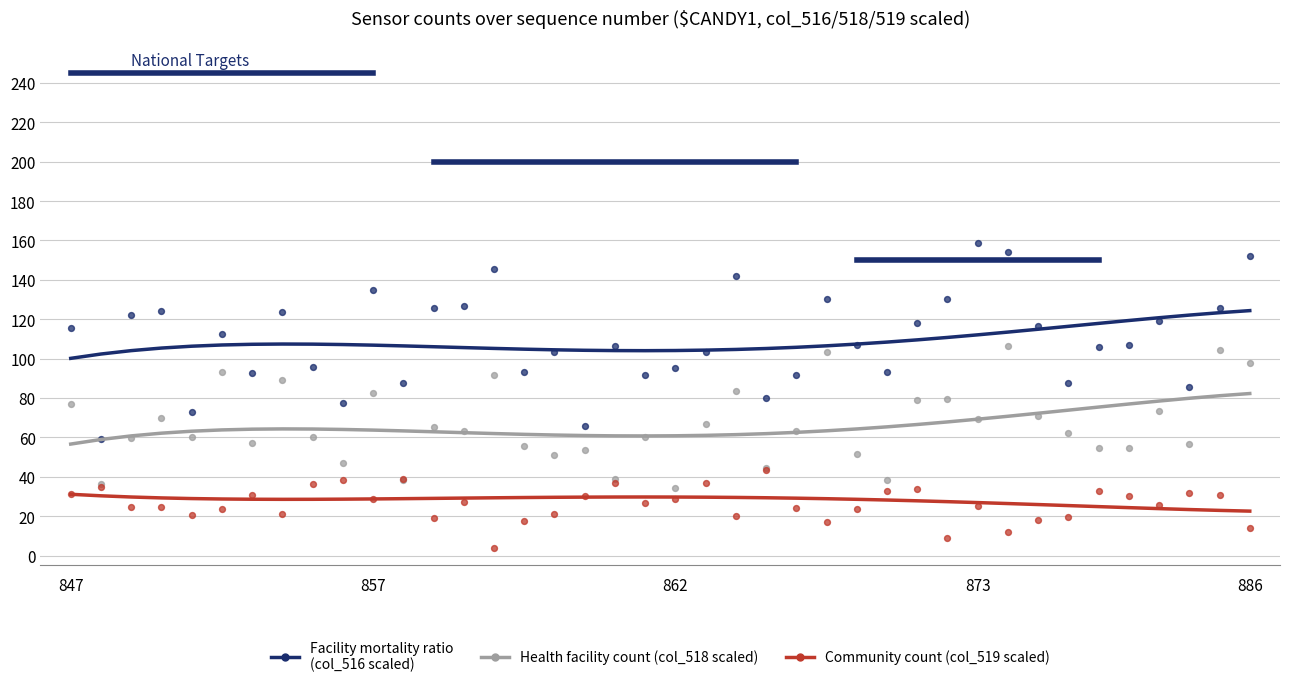

Which series reaches the maximum Y coordinate?

Facility mortality ratio (col_516 scaled)